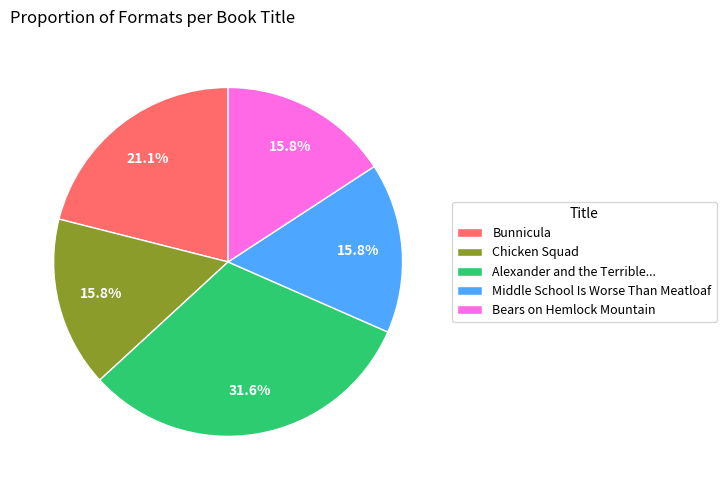

Does Bears on Hemlock Mountain account for over 50% of the chart?

No